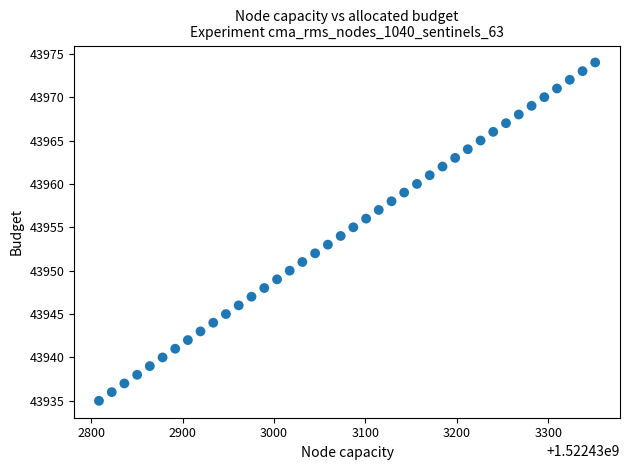

What is the range of Y values (max minus min)?

39